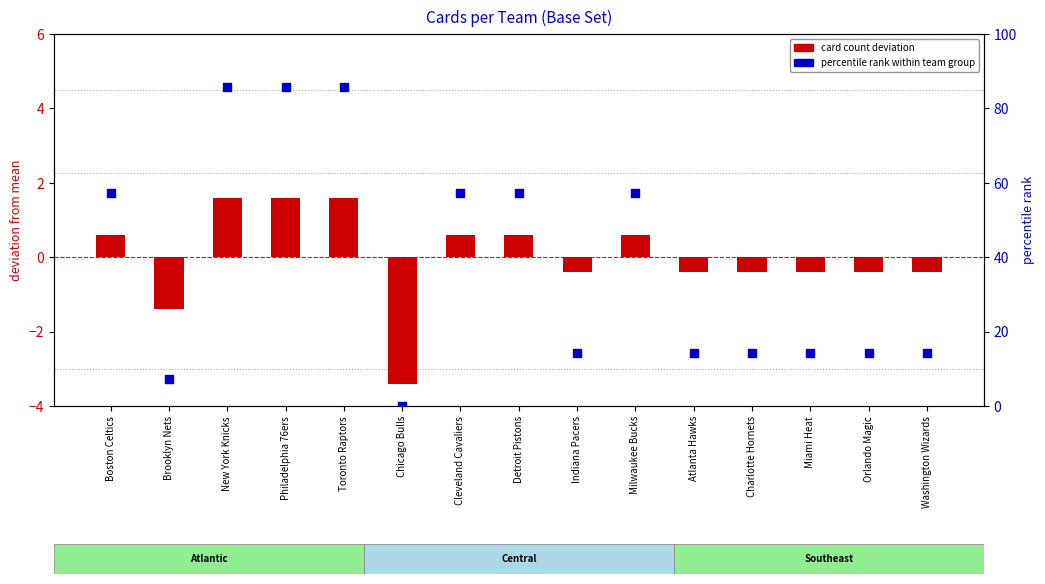

Which series contains the highest Y value?

percentile rank within team group